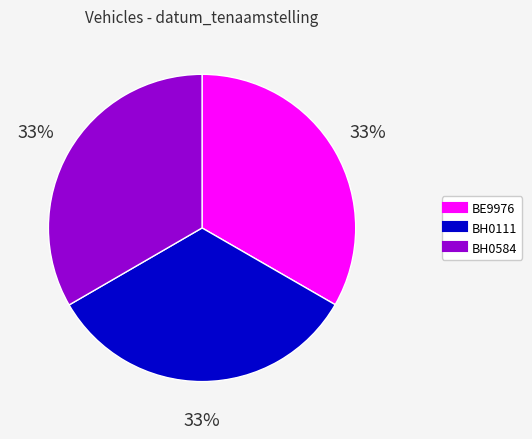

True or false: BE9976 accounts for 27% of the total.

False